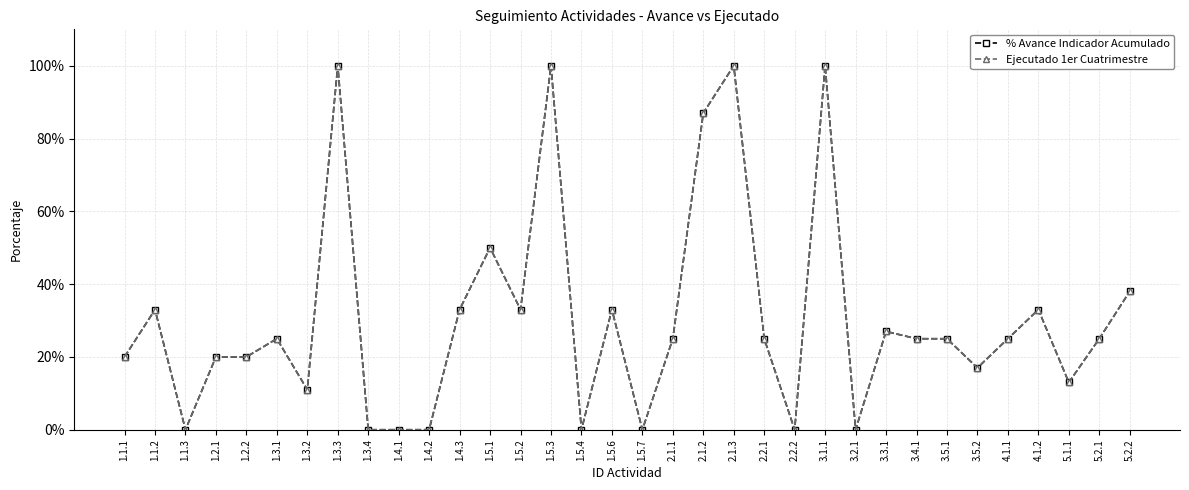

Does the chart have visible grid lines?

Yes